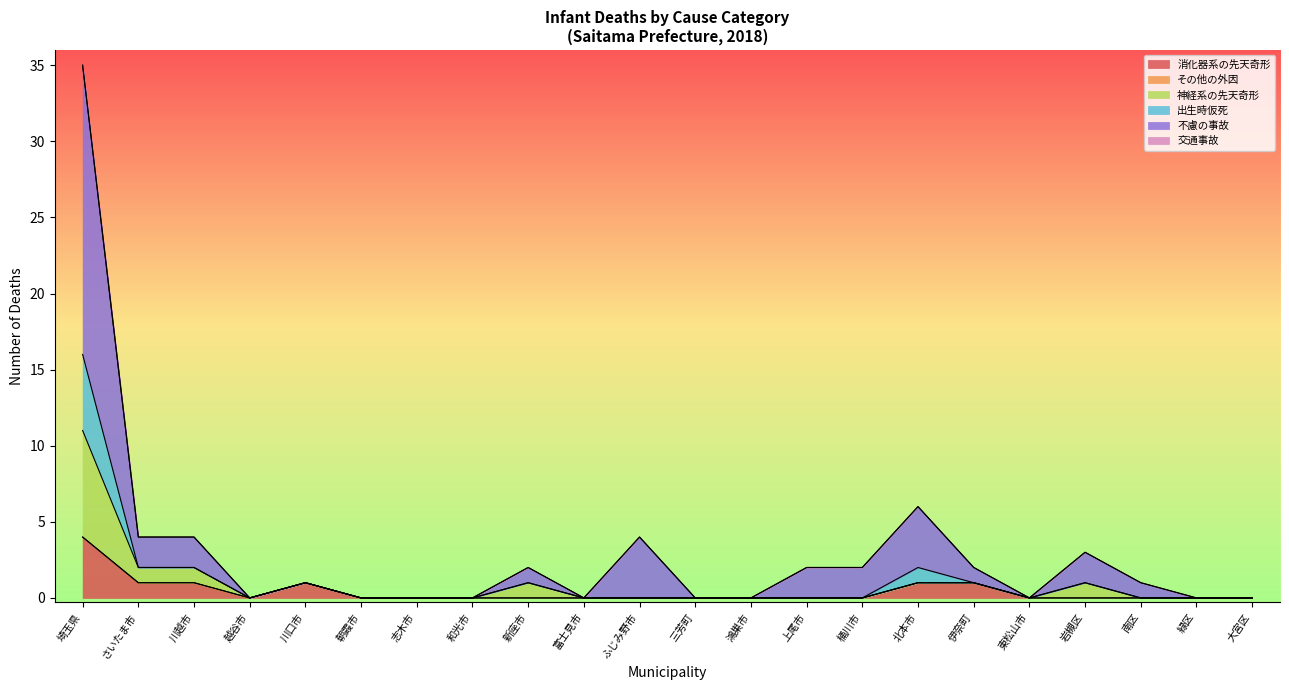

Does the chart display data point markers on the line(s)?

No